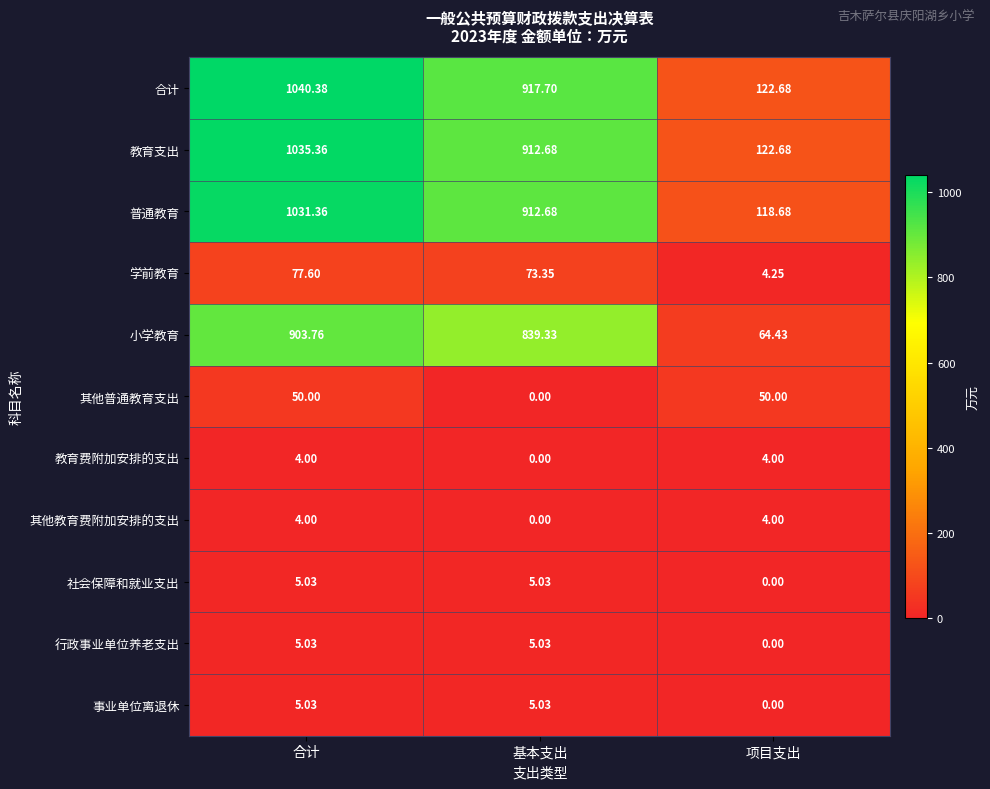

At which label does 小学教育 first exceed 839?

合计